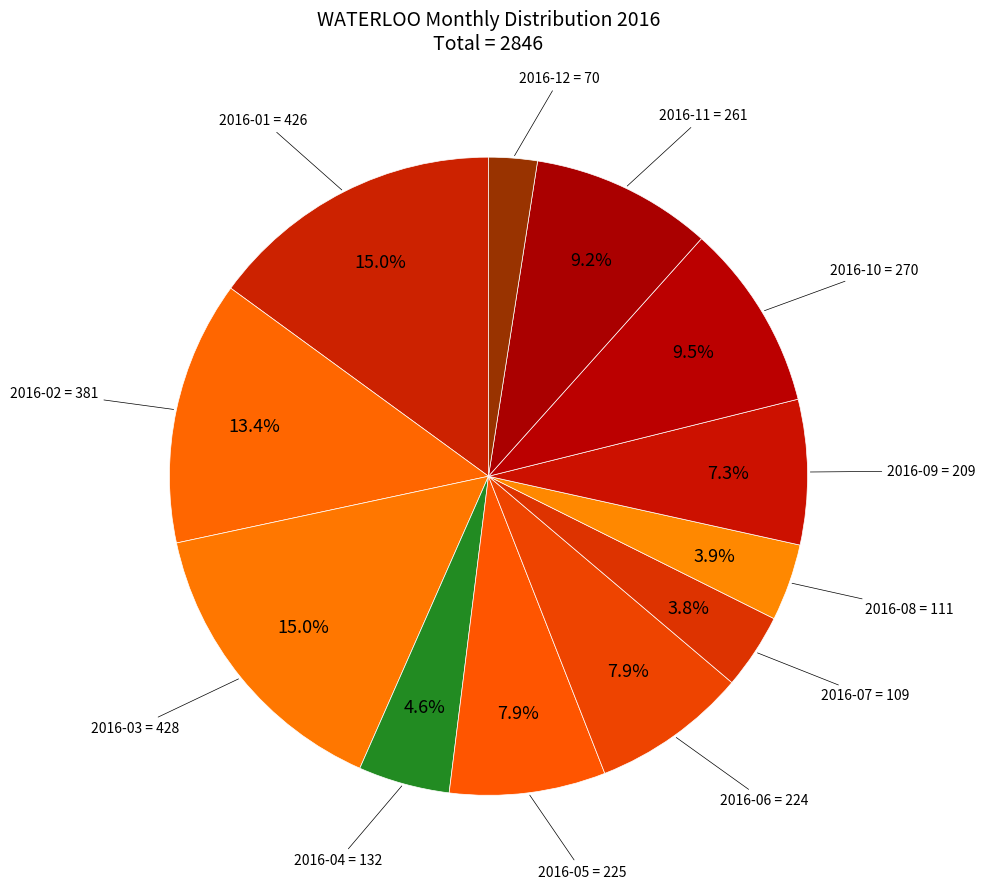

To the nearest percent, what percentage of the pie is 2016-08?

4%